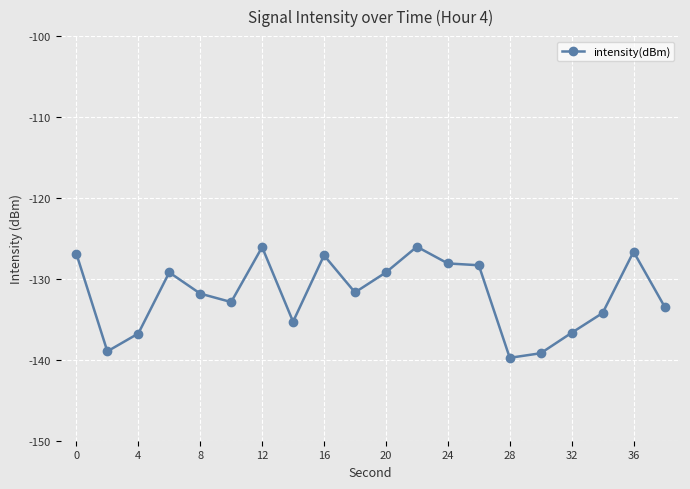

True or false: the data has more than 0 interior local peaks.

True